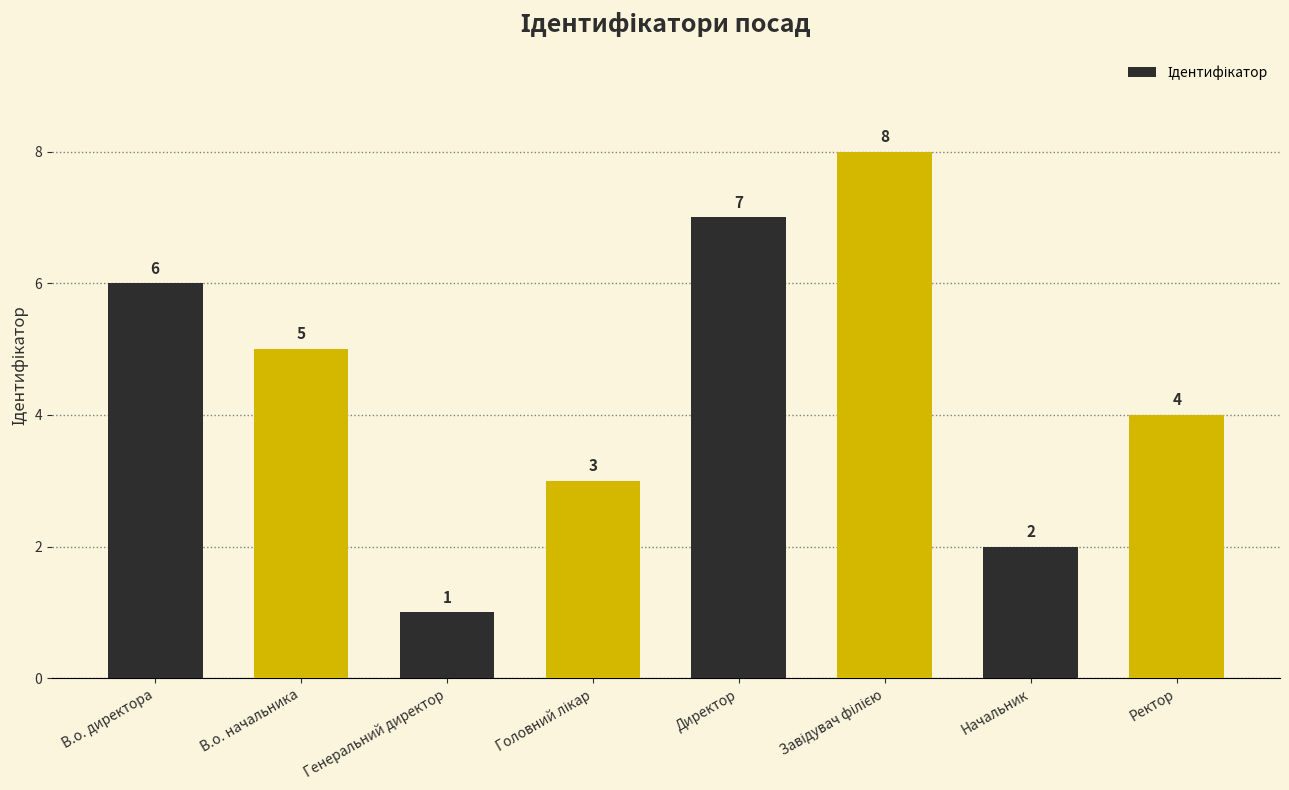

Between Начальник and Директор, which is larger?

Директор